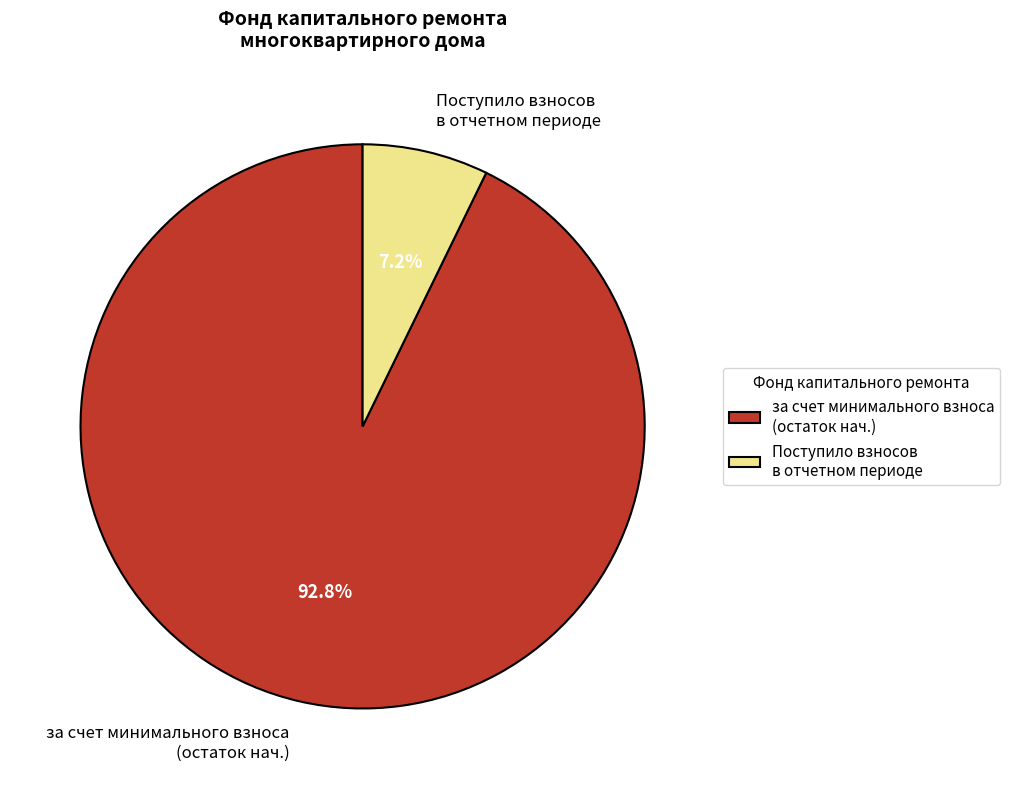

How many segments does this pie chart have?

2